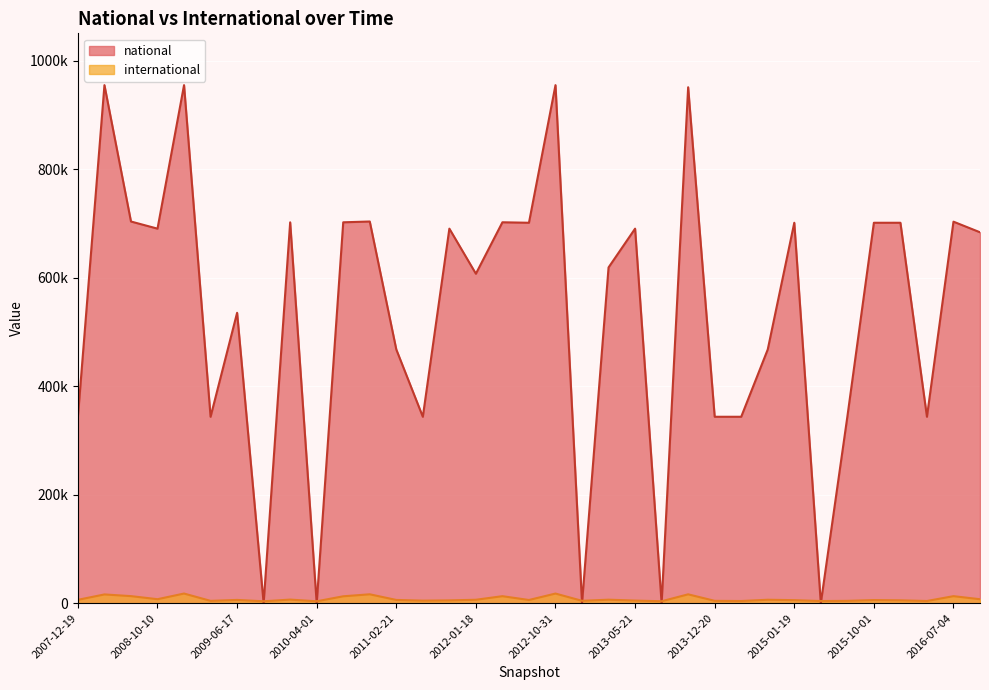

Does the chart display data point markers on the line(s)?

No